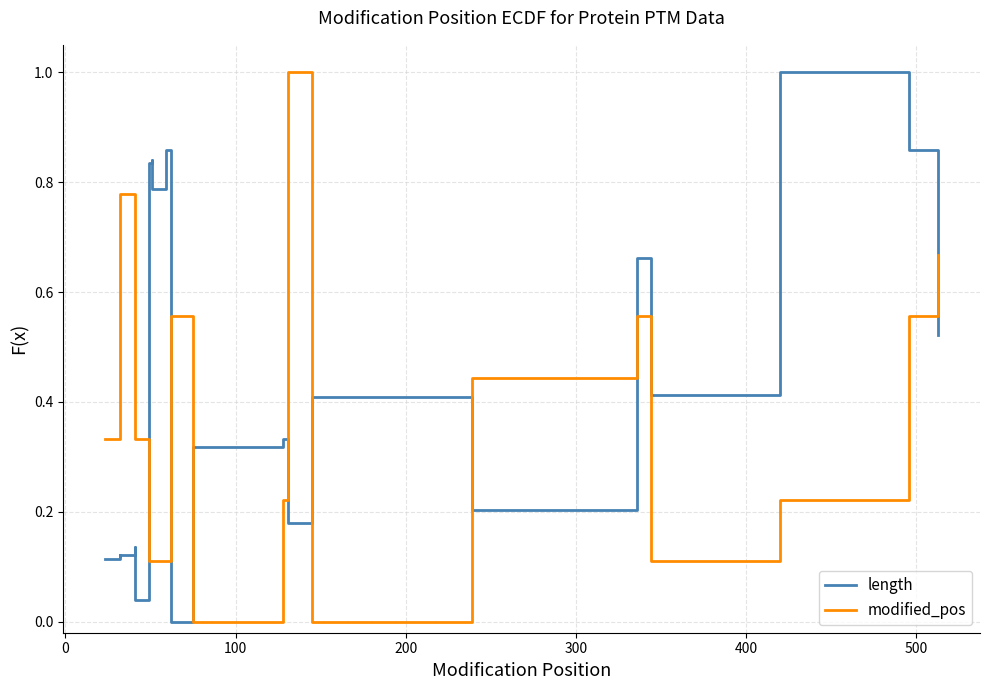

How many values in the length series exceed 0?

38